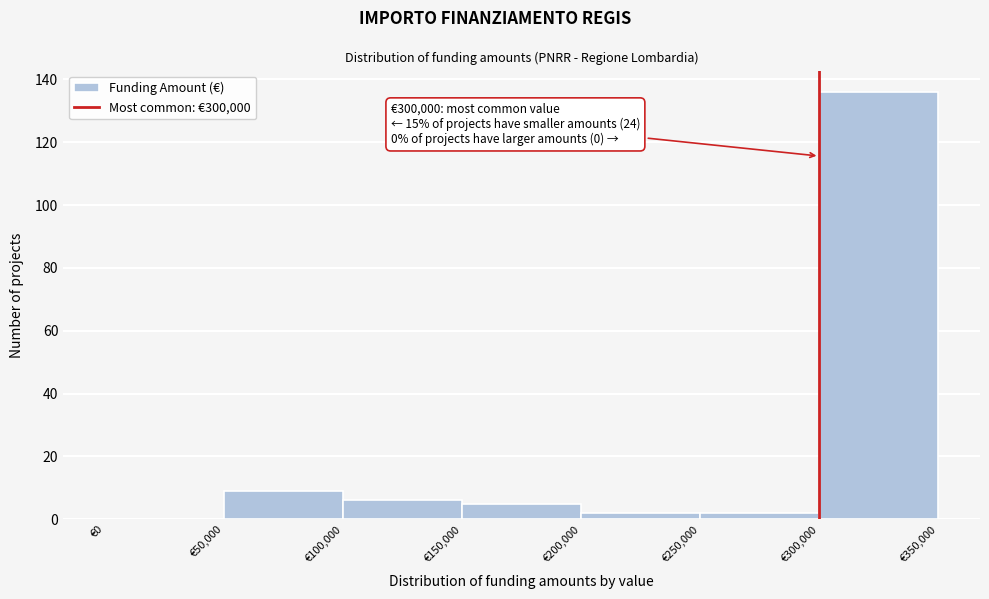

Over which range of the x-axis is the bar tallest?

300000 to 350000